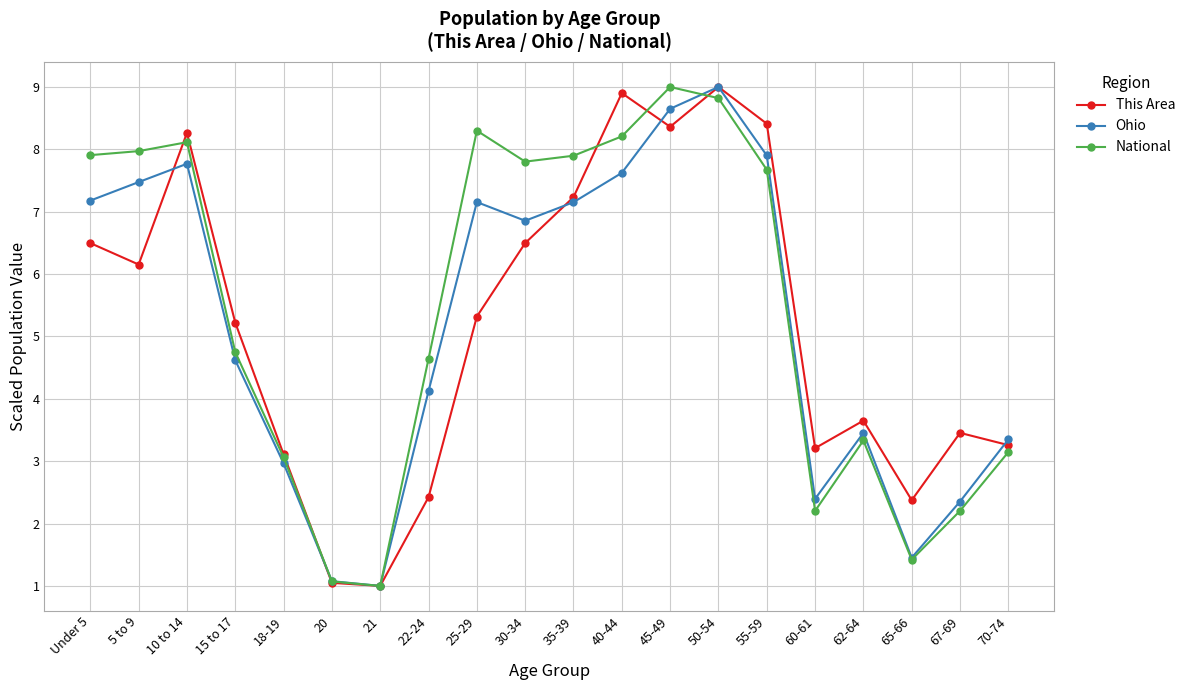

Between which two adjacent categories do This Area and Ohio first intersect?

5 to 9 and 10 to 14